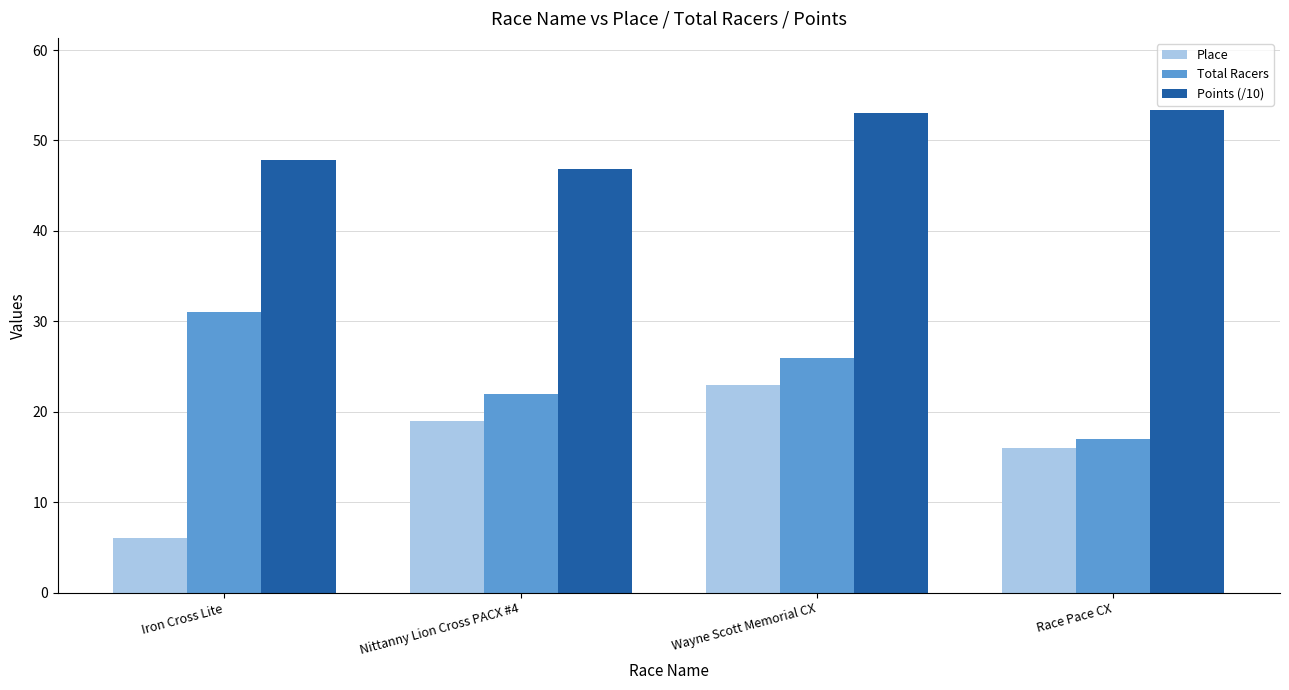

What position from the left is Nittanny Lion Cross PACX #4?

2